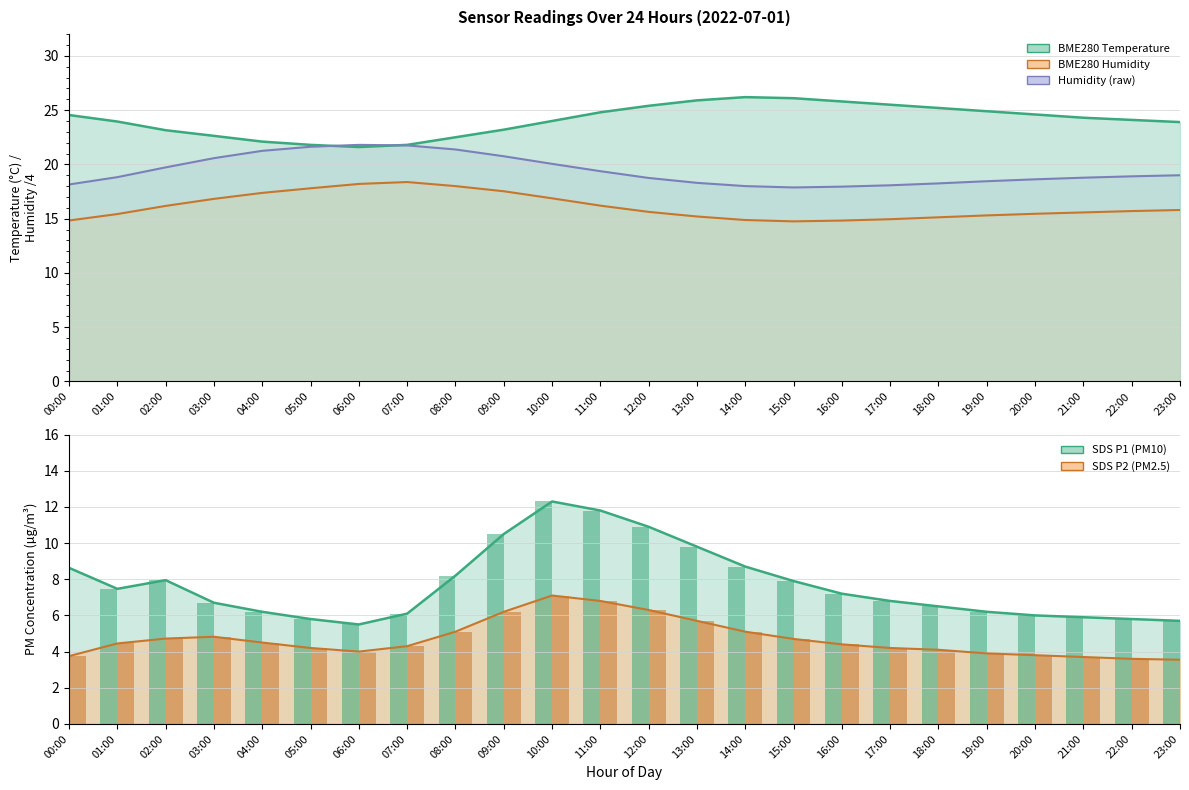

What is the difference between the second highest and second lowest values in the BME280_temperature series?

4.3